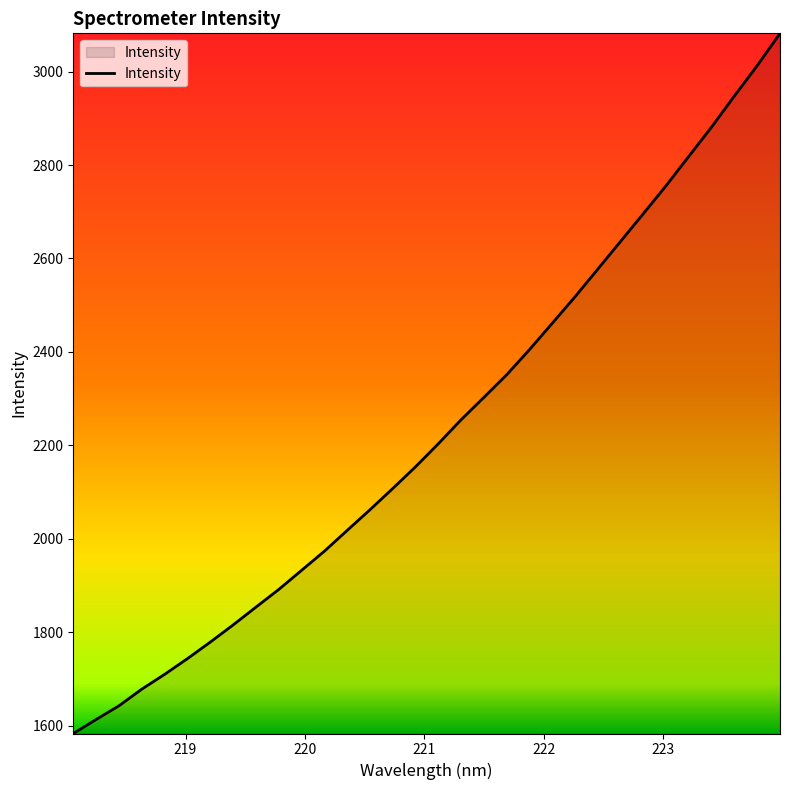

What is the difference between the maximum and minimum values?

1498.5